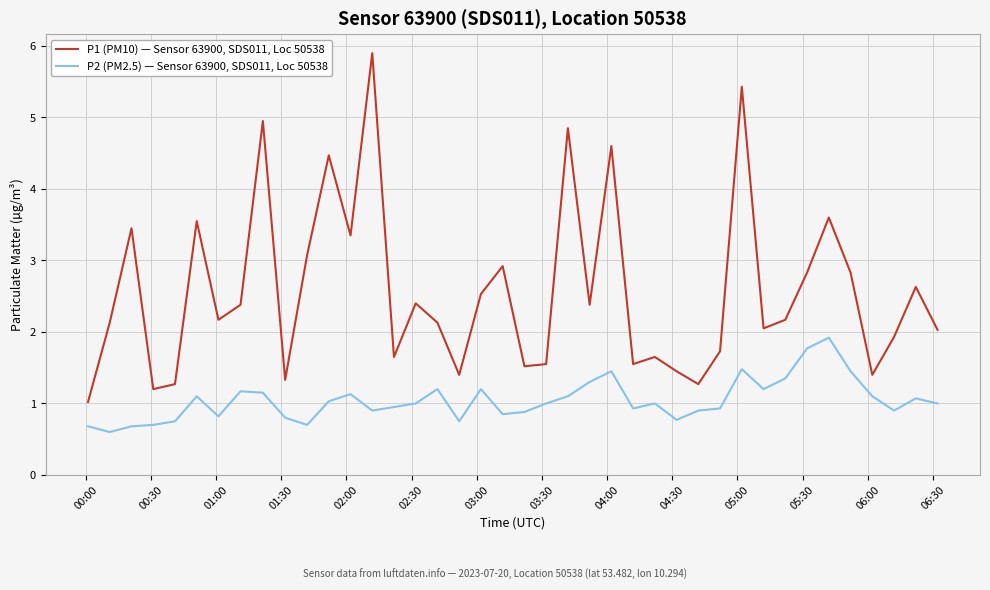

Which series has the widest spread of values?

P1 (PM10) — Sensor 63900, SDS011, Loc 50538